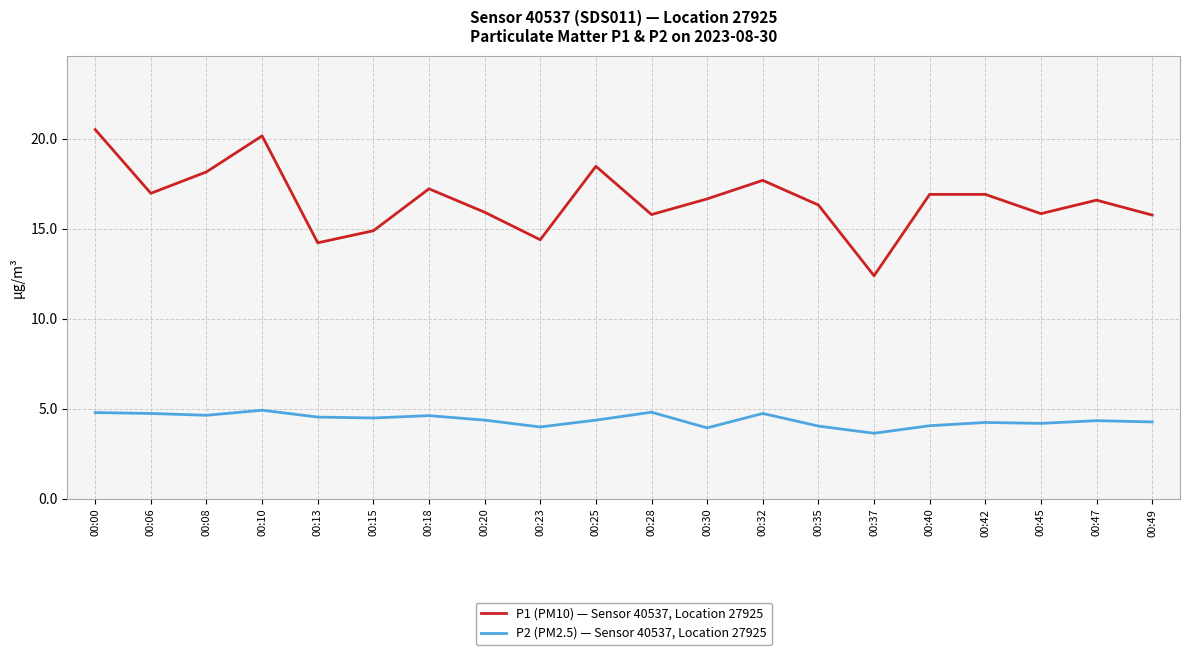

What is the approximate value of P2 (PM2.5) — Sensor 40537, Location 27925 at 00:45?

4.2